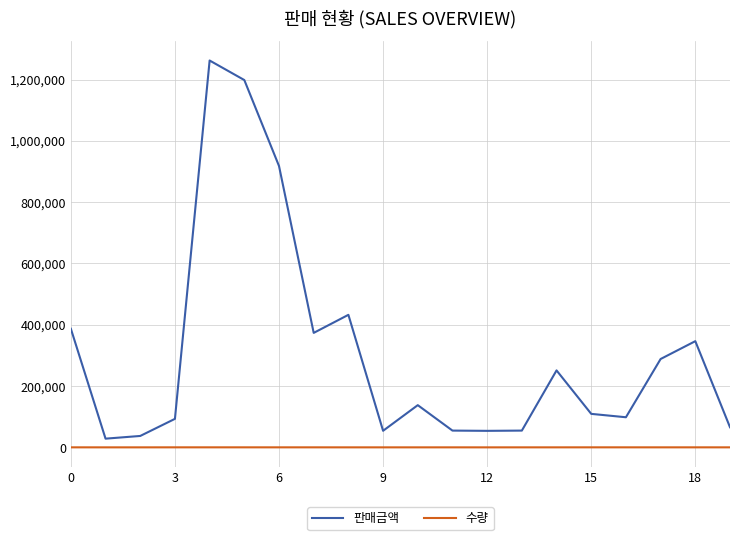

What is the difference between the second highest and minimum values in the 판매금액 series?

1170080